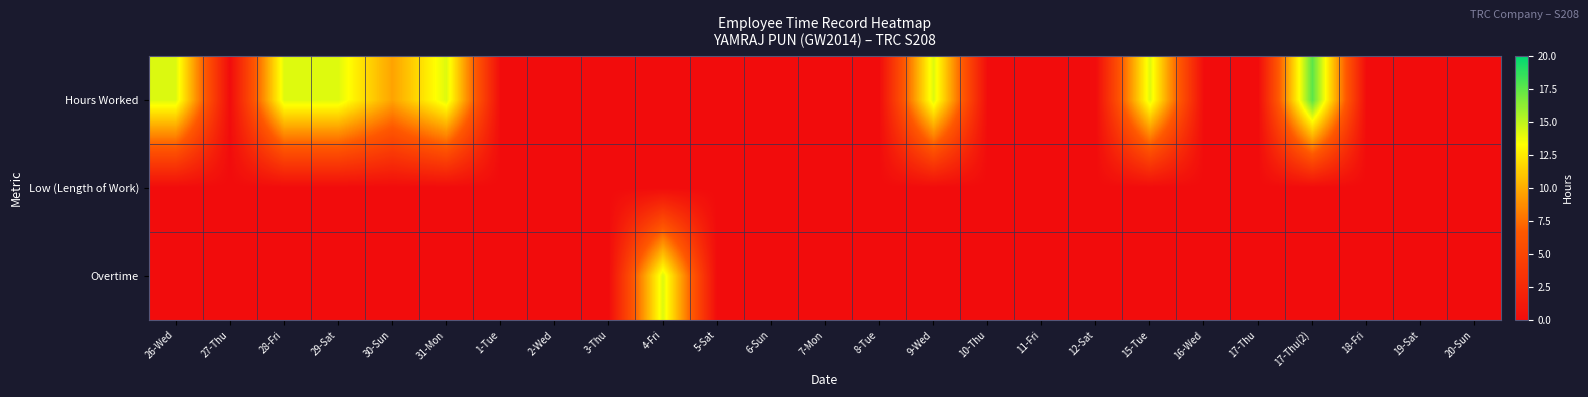

At which category is the sum across all series the highest?

17-Thu(2)